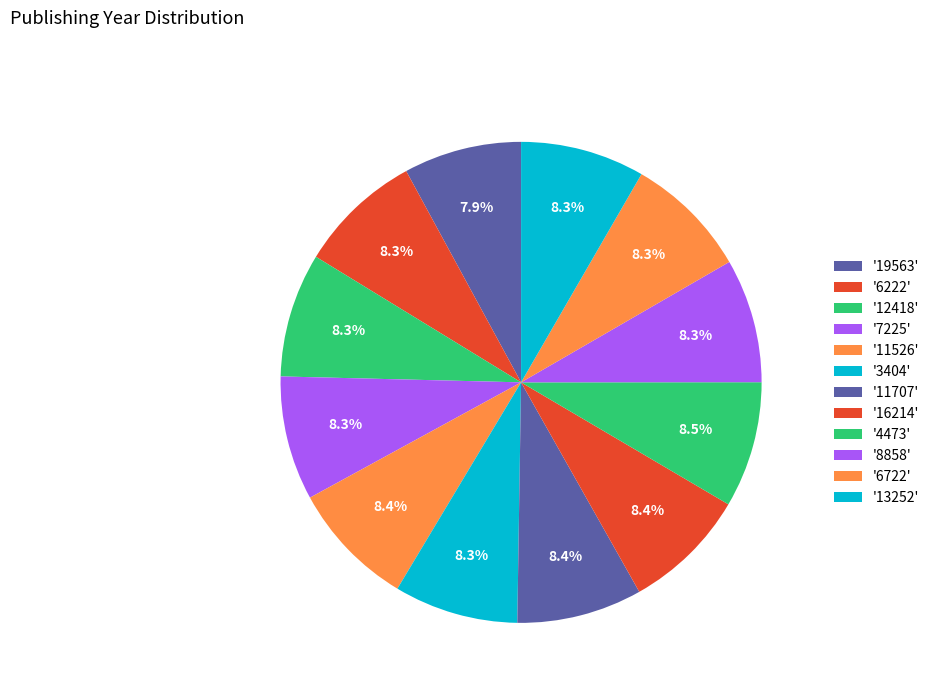

Is there any slice that represents more than half of the pie?

No